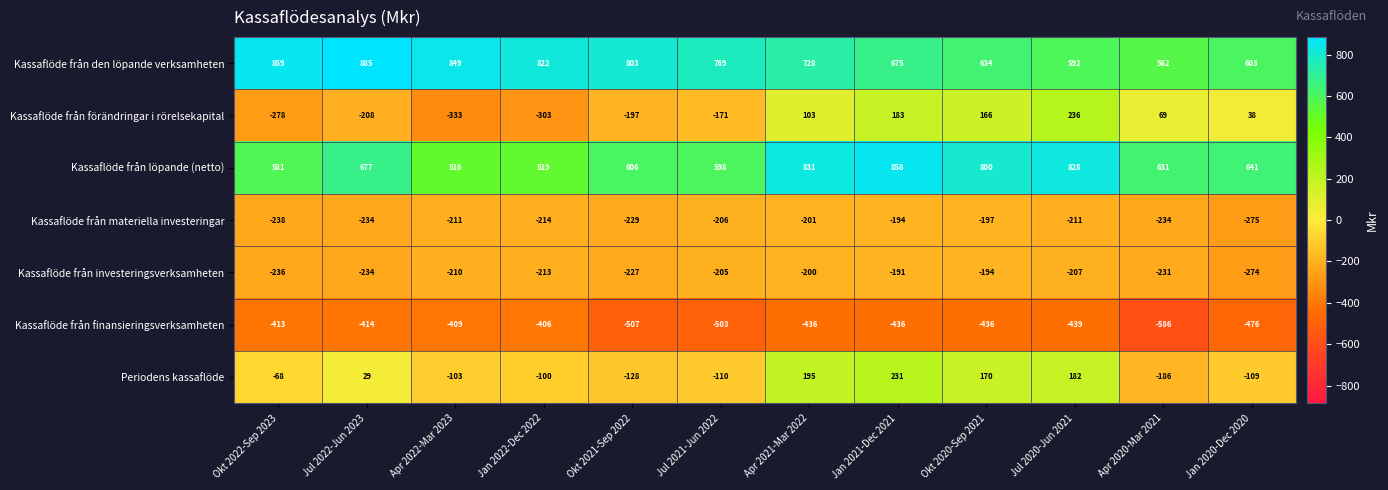

Which series has the largest total across all categories?

Kassaflöde från den löpande verksamheten